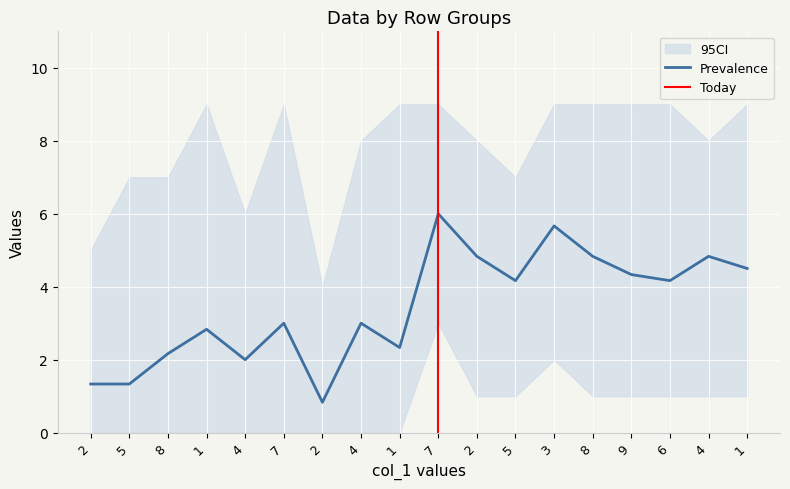

At which category is the sum across all series the highest?

7